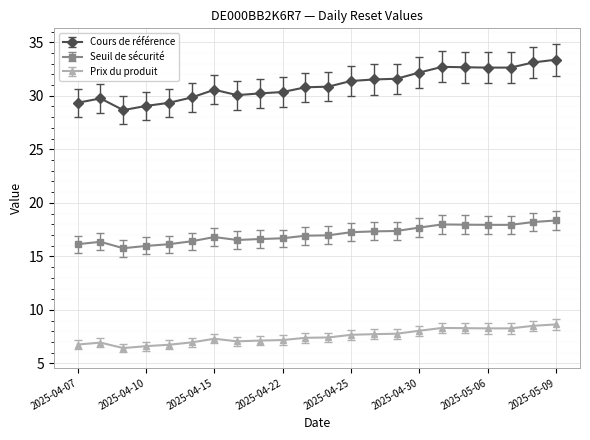

Rank the series by their average value, from highest to lowest.

Cours de référence, Seuil de sécurité, Prix du produit